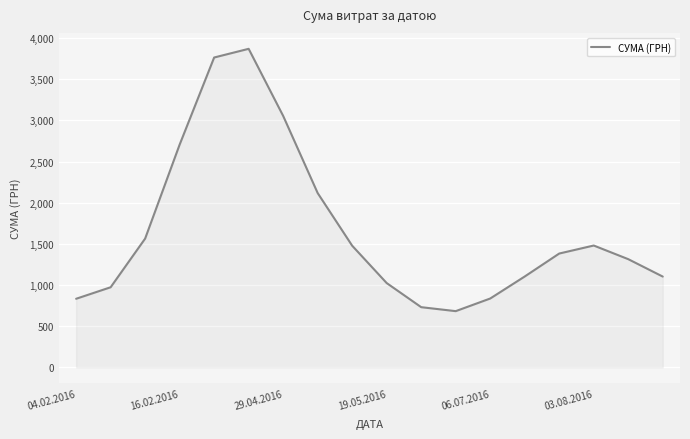

What is the sum of all values?

30029.0